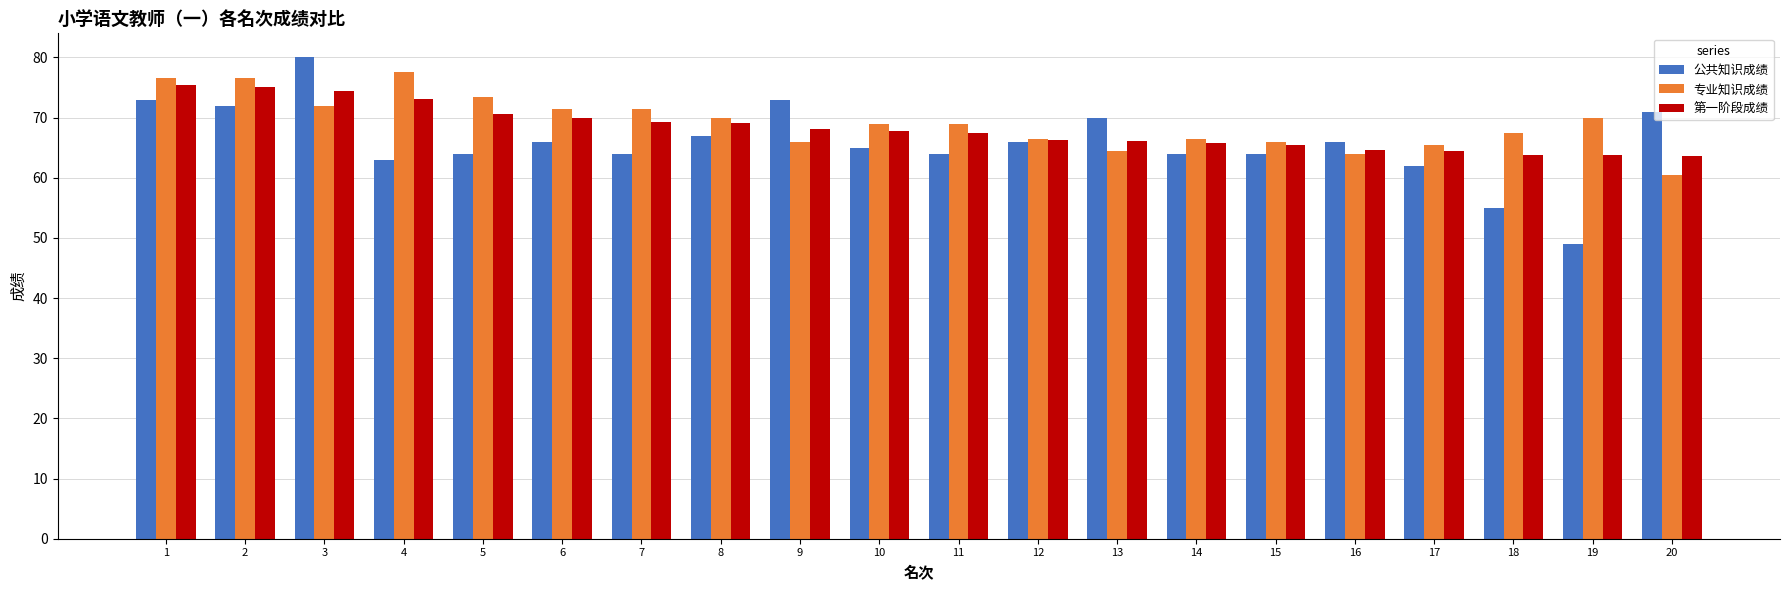

Which series has the widest spread of values?

公共知识成绩